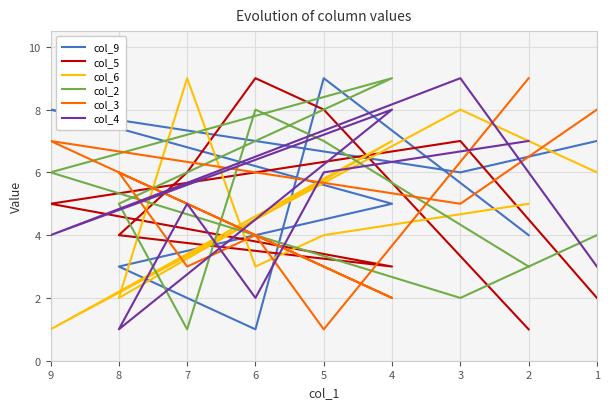

What is the sum of the col_4 values at 1 and 7?

8